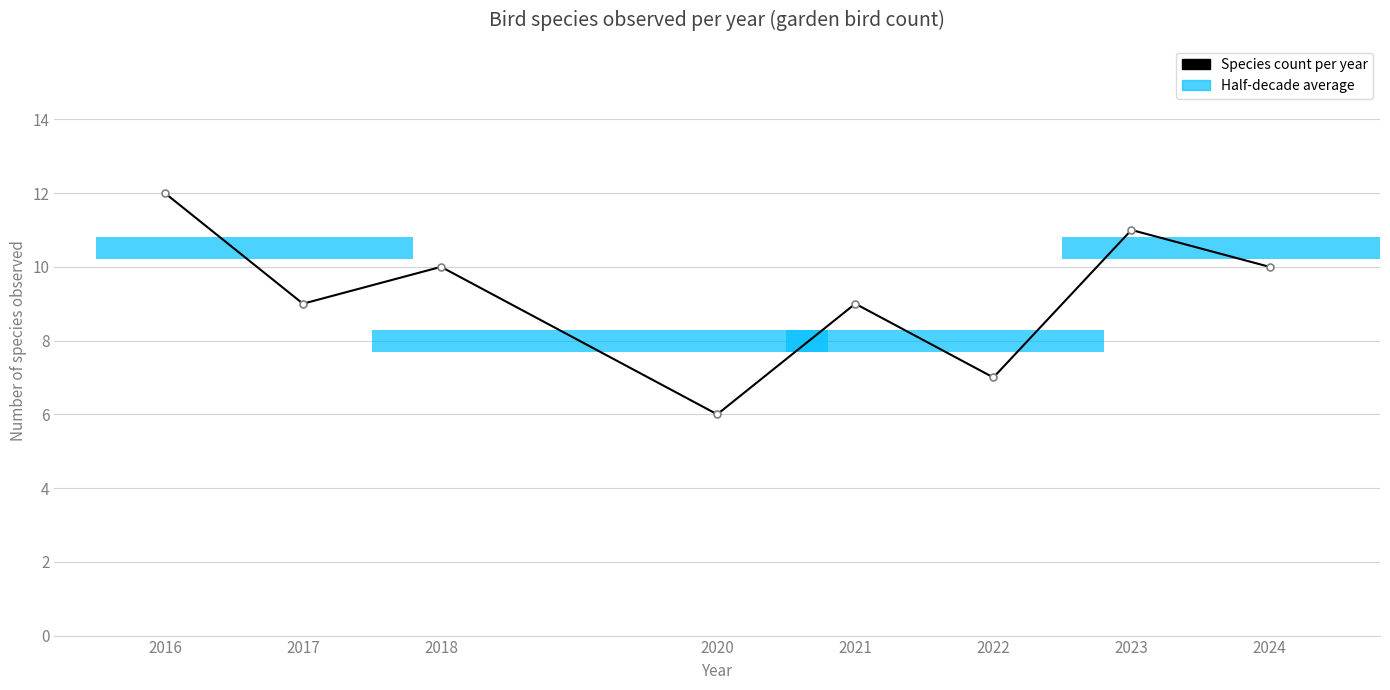

What is the maximum value shown in the chart?

12